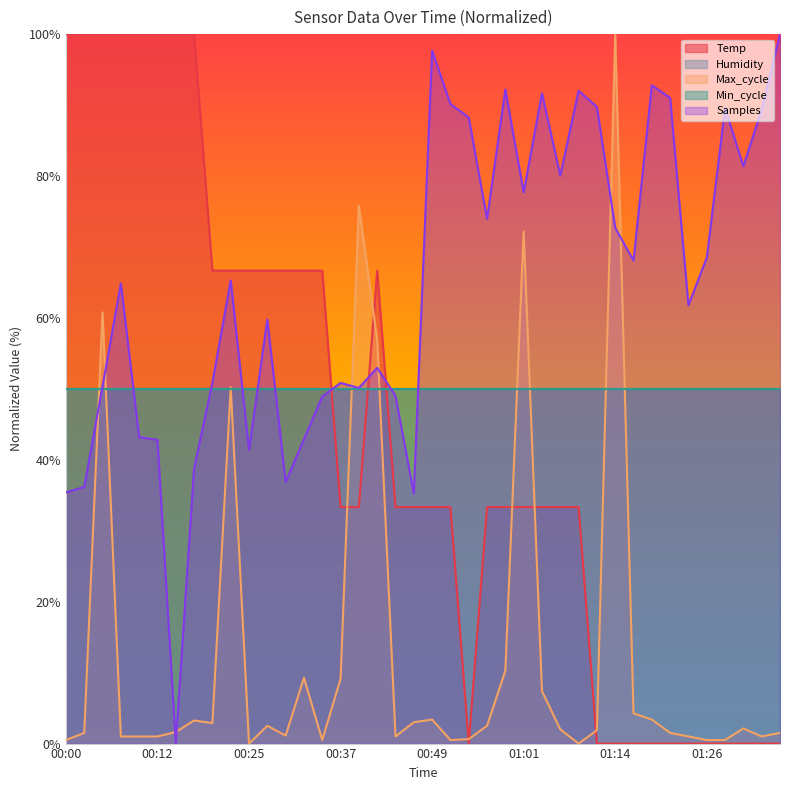

List the labels in order of value, largest first.

00:00, 00:02, 00:05, 00:08, 00:10, 00:12, 00:15, 00:17, 00:20, 00:22, 00:25, 00:27, 00:30, 00:32, 00:34, 00:42, 00:37, 00:39, 00:44, 00:47, 00:49, 00:52, 00:56, 00:59, 01:01, 01:04, 01:06, 01:09, 00:54, 01:11, 01:14, 01:16, 01:18, 01:21, 01:23, 01:26, 01:28, 01:31, 01:33, 01:36